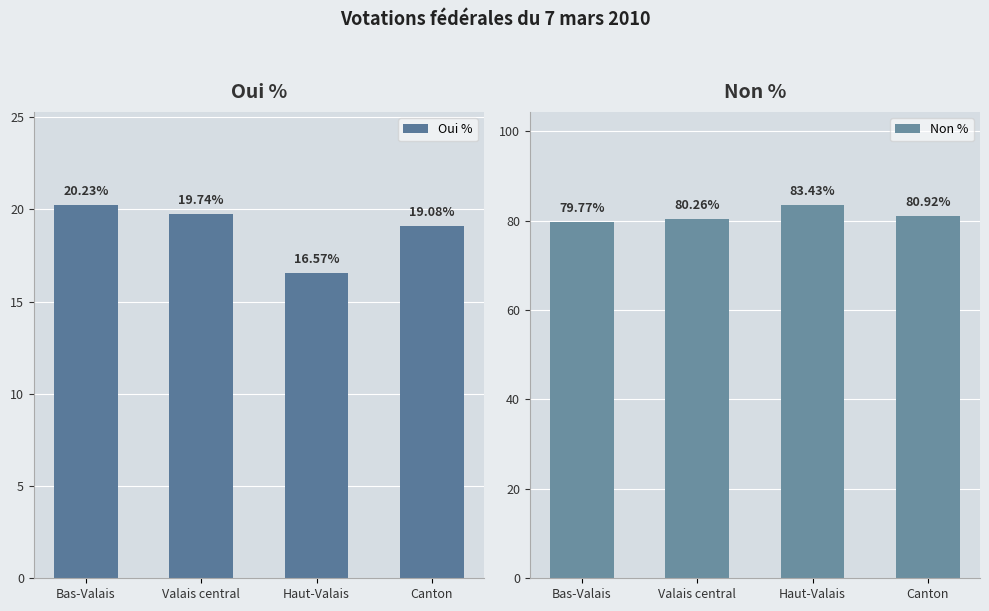

Which series has the widest spread of values?

Non %